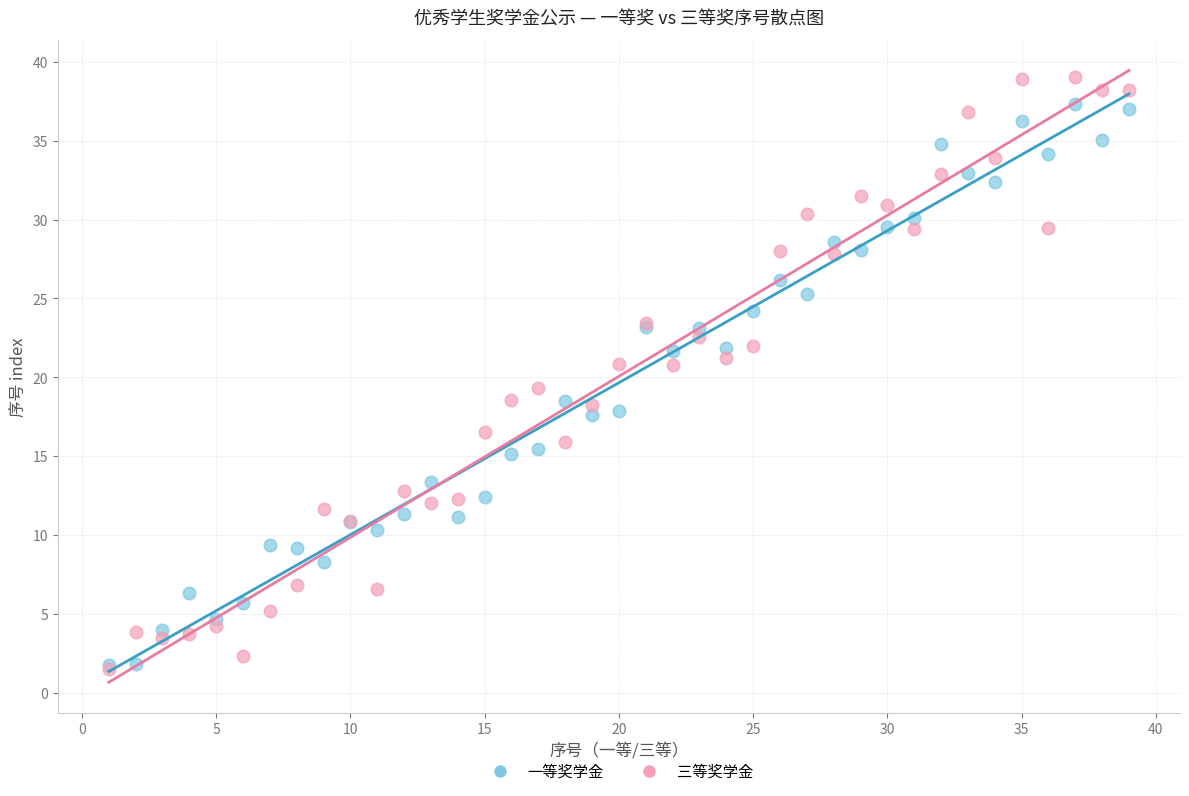

Which series reaches the maximum Y coordinate?

三等奖学金